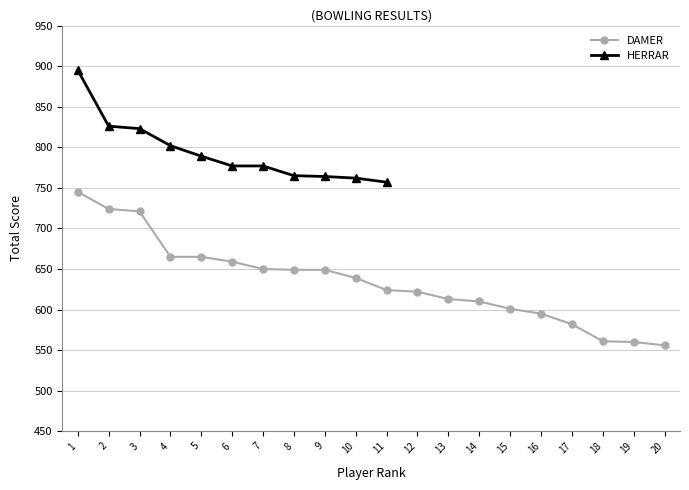

Is this an area chart (filled region under the line)?

No